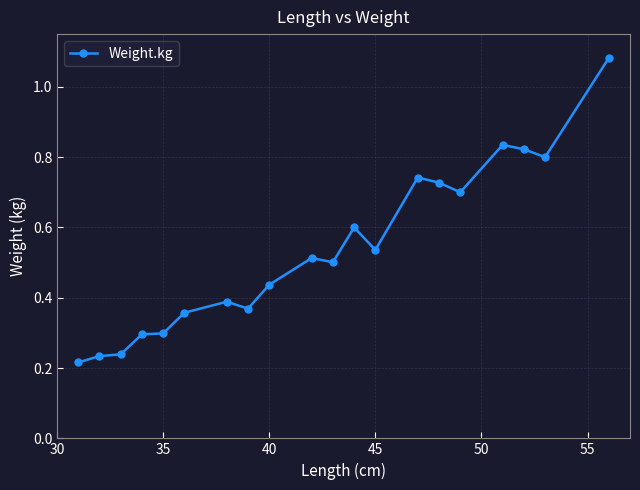

True or false: the data has more than 2 interior local peaks.

True